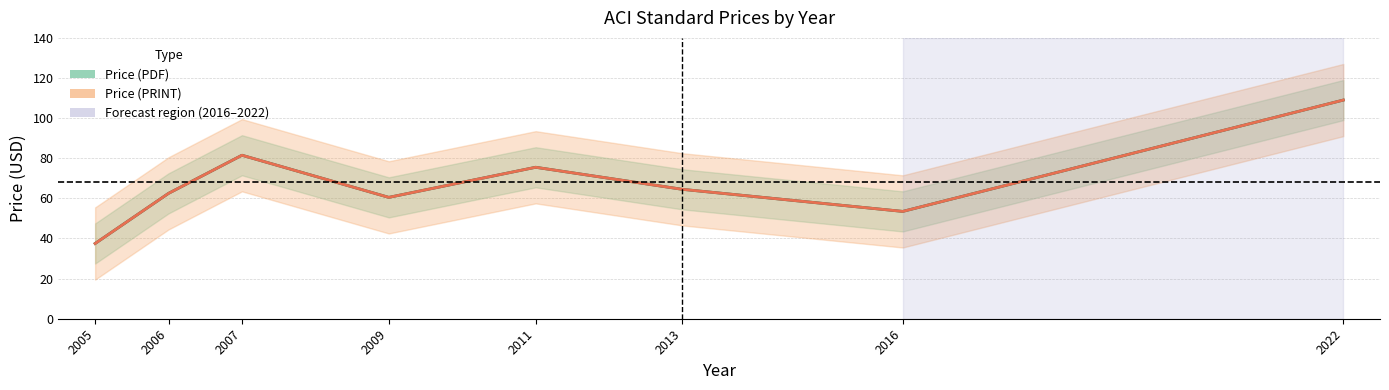

Count the number of data series in this chart.

2